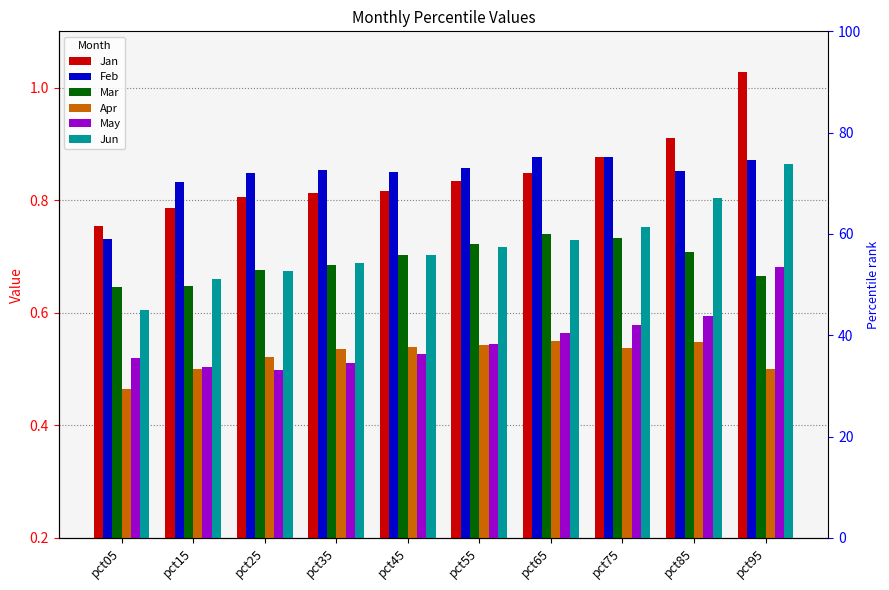

What is the difference between the maximum and minimum values in the May series?

0.2